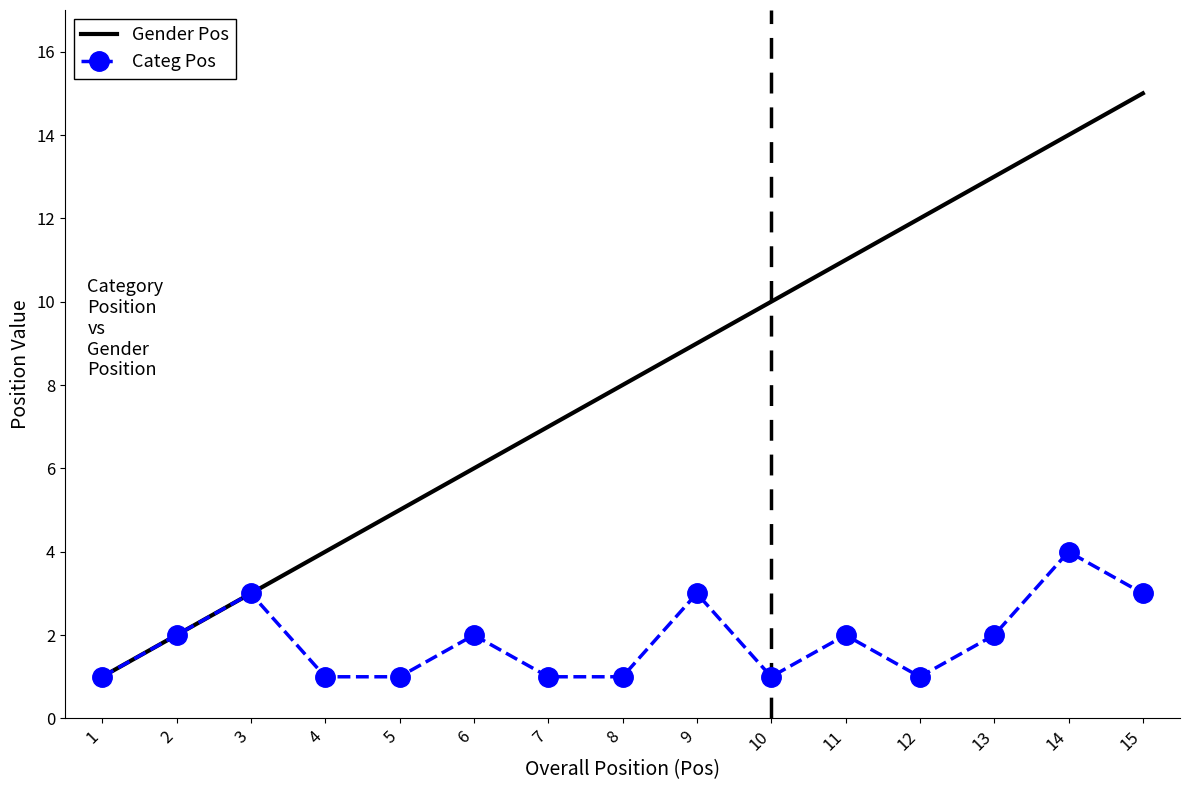

Is it true that Gender Pos equals 3 at 2?

False